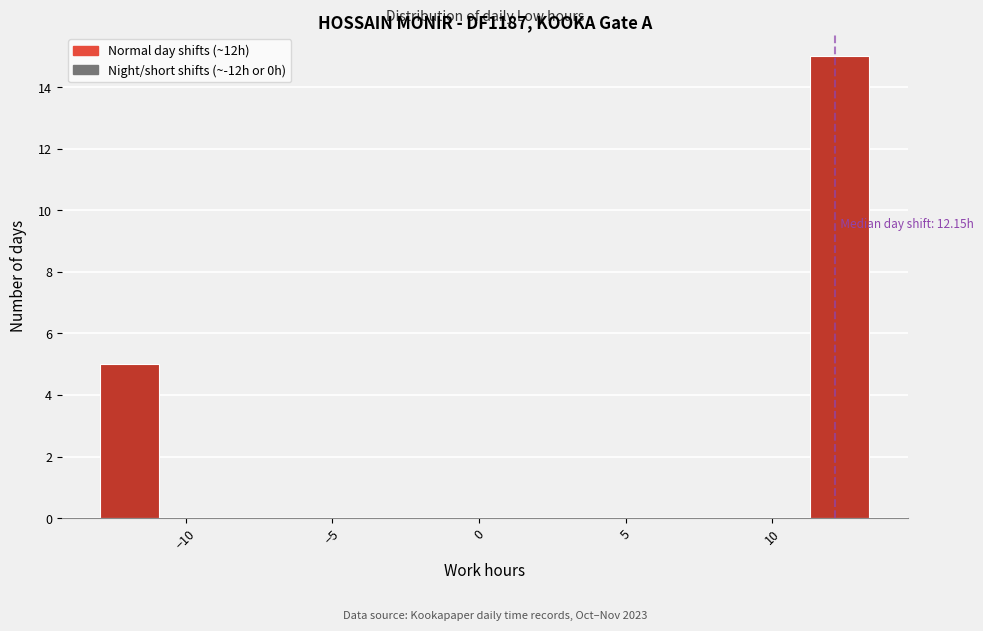

Which range on the x-axis has the tallest bar?

11.5 to 13.5